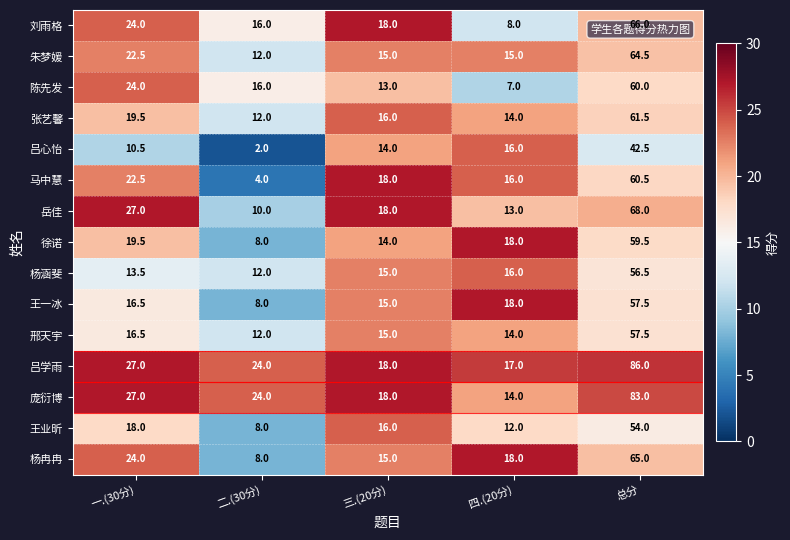

At which category is the sum across all series the highest?

总分